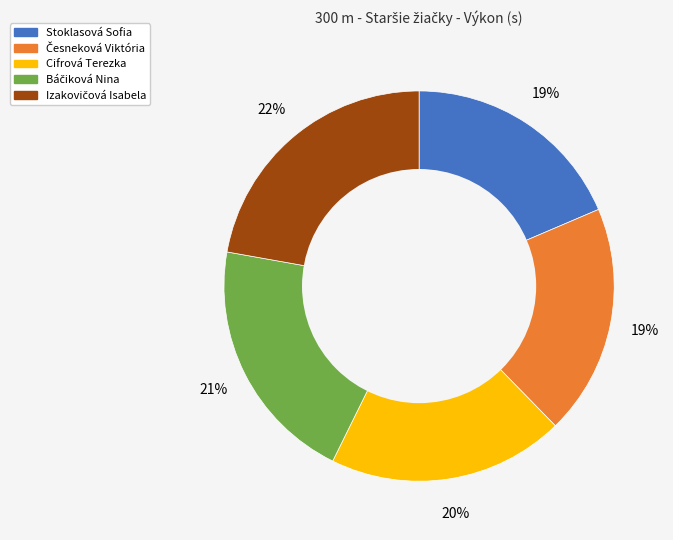

To the nearest percent, what is the average slice percentage?

20%